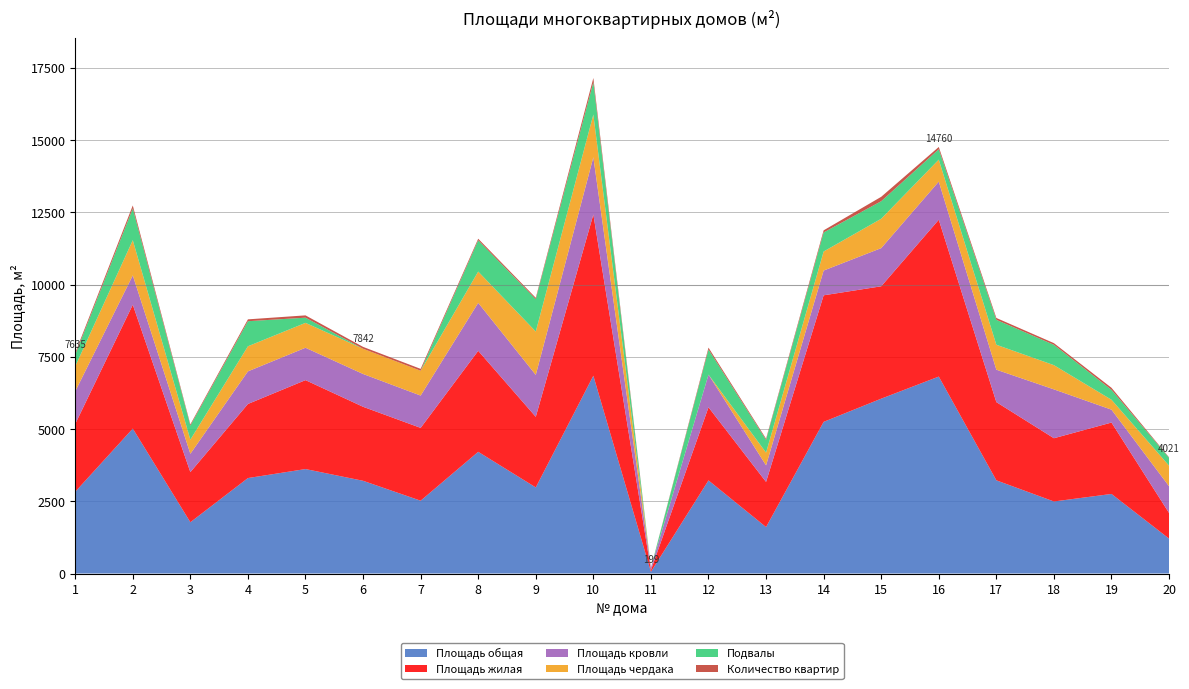

Reading left to right, list all the values displayed in this chart.

Площадь общая: 1=2827.5	2=5014.6	3=1774.4	4=3302.9	5=3614.4	6=3208.3	7=2519.7	8=4210.9	9=2978.7	10=6844.7	11=58.0	12=3221.8	13=1606.7	14=5247.4	15=6050.2	16=6814.7	17=3224.3	18=2492.6	19=2753.2	20=1207.0
Площадь жилая: 1=2347.3	2=4286.6	3=1734.0	4=2563.7	5=3077.2	6=2561.1	7=2519.7	8=3495.3	9=2443.5	10=5579.3	11=58.0	12=2530.4	13=1562.7	14=4379.5	15=3888.6	16=5427.3	17=2706.6	18=2188.6	19=2470.5	20=887.2
Площадь кровли: 1=1125.9	2=1016.0	3=634.7	4=1128.4	5=1120.3	6=1135.4	7=1117.9	8=1659.7	9=1450.8	10=1980.1	11=81.3	12=1130.5	13=573.2	14=857.0	15=1321.0	16=1320.0	17=1122.0	18=1690.6	19=446.0	20=924.9
Площадь чердака: 1=866.0	2=1217.2	3=488.2	4=868.0	5=861.8	6=873.4	7=859.9	8=1082.7	9=1500.6	10=1477.0	11=0.0	12=0.0	13=440.9	14=659.2	15=1016.1	16=760.6	17=863.0	18=838.0	19=343.1	20=711.5
Подвалы: 1=403.9	2=1099.6	3=488.2	4=868.0	5=179.1	6=0.0	7=0.0	8=1082.7	9=1121.0	10=1122.3	11=0.0	12=869.6	13=440.9	14=659.2	15=607.6	16=358.8	17=863.0	18=704.0	19=343.1	20=274.2
Количество квартир: 1=64.0	2=102.0	3=40.0	4=64.0	5=80.0	6=64.0	7=64.0	8=54.0	9=46.0	10=144.0	11=2.0	12=64.0	13=40.0	14=73.0	15=152.0	16=79.0	17=64.0	18=58.0	19=71.0	20=16.0